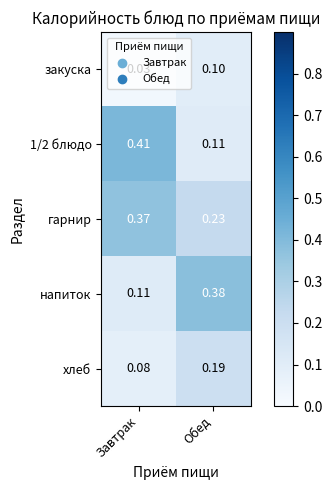

Count the number of categories in the chart.

2